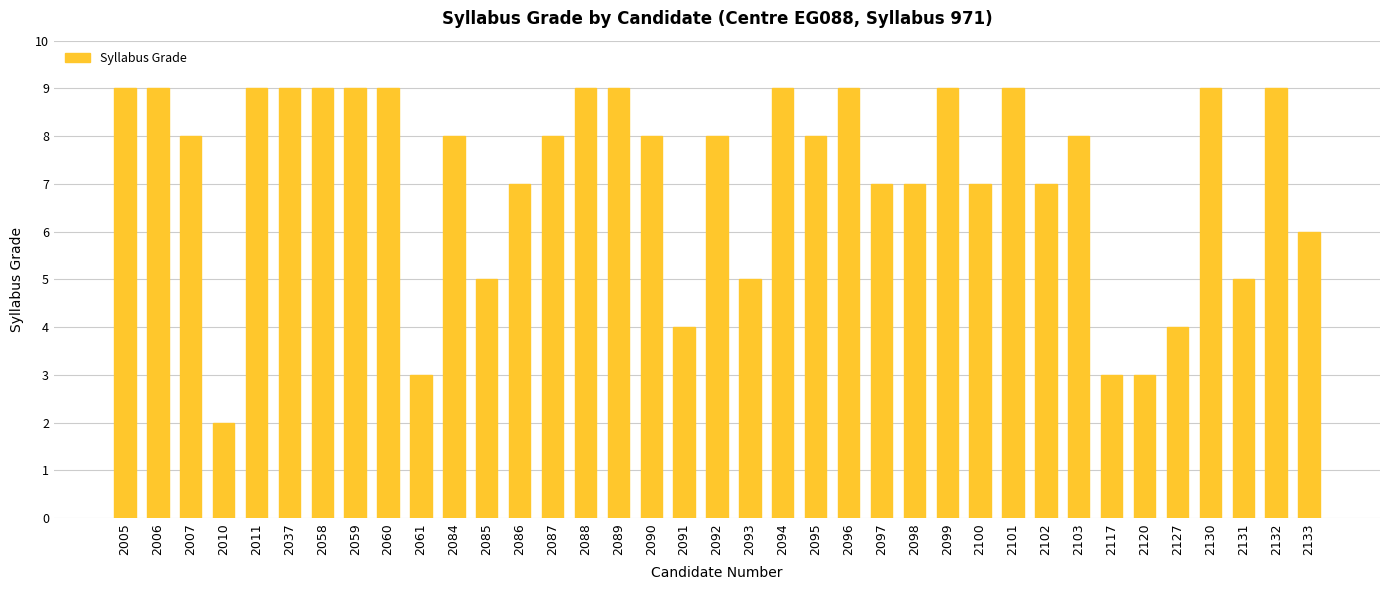

How many values are between 6 and 9?

28